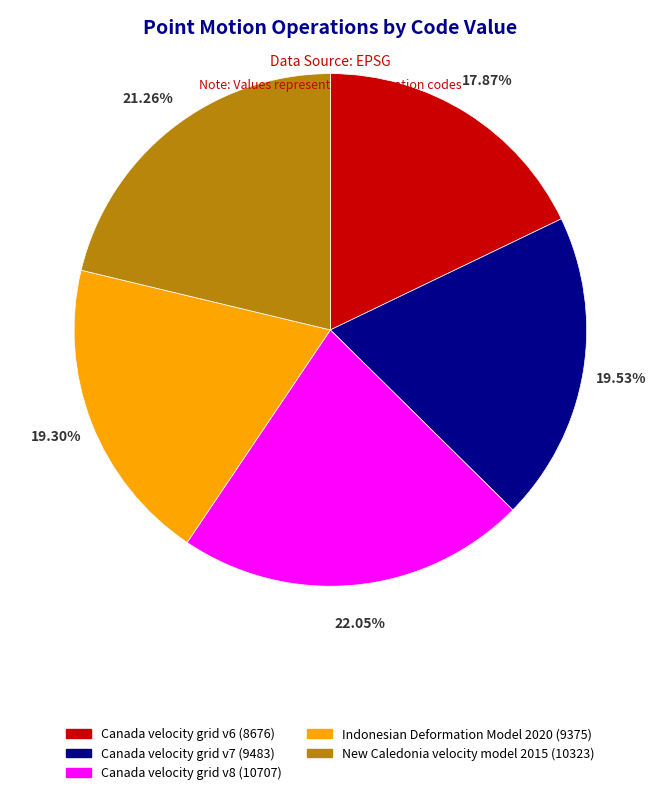

Which slice is the largest?

Canada velocity grid v8